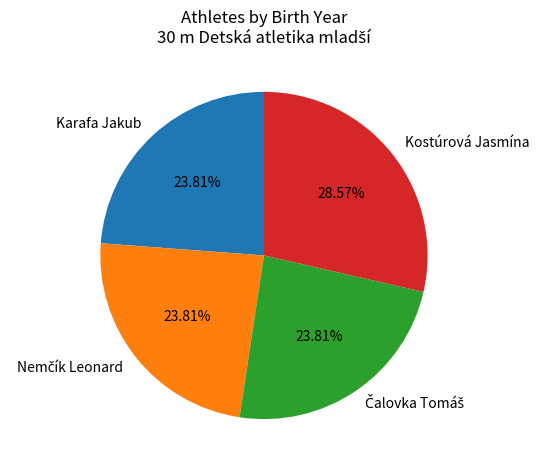

Does Karafa Jakub account for over 50% of the chart?

No